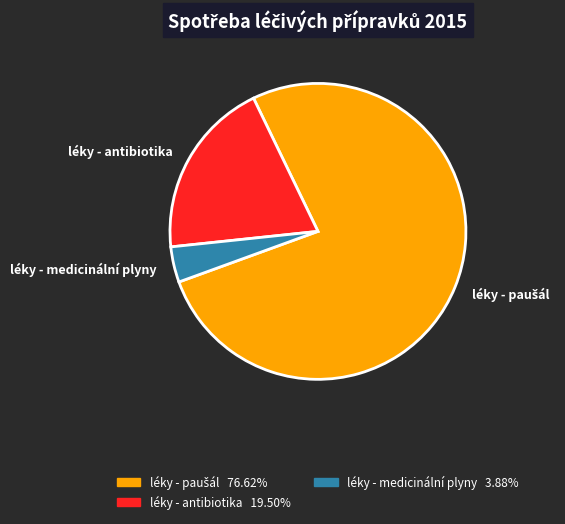

Which has a higher value, léky - antibiotika or léky - medicinální plyny?

léky - antibiotika